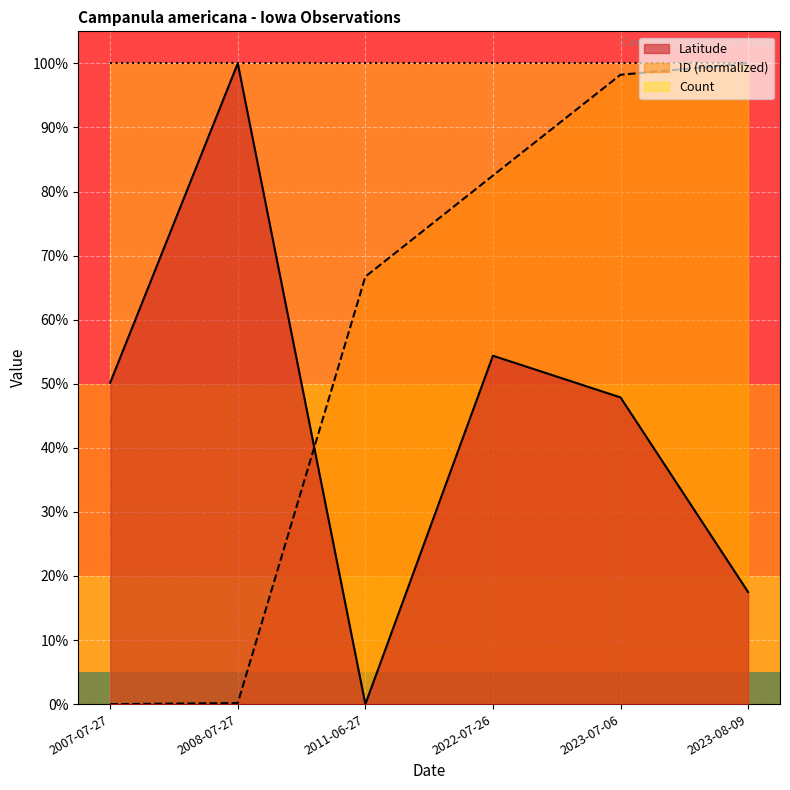

What is the sum of the ID_normalized values at 2022-07-26 and 2008-07-27?

0.8